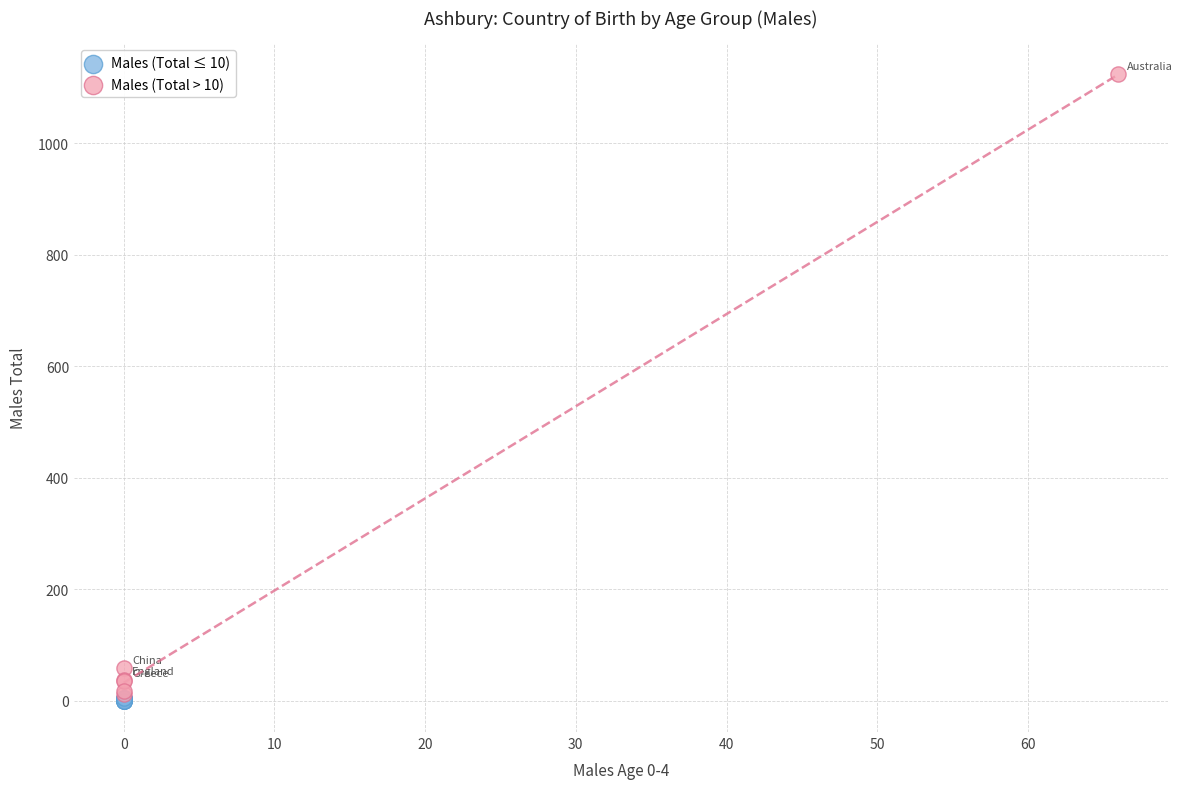

Which series has the largest Y range (max minus min)?

Males (Total > 10)